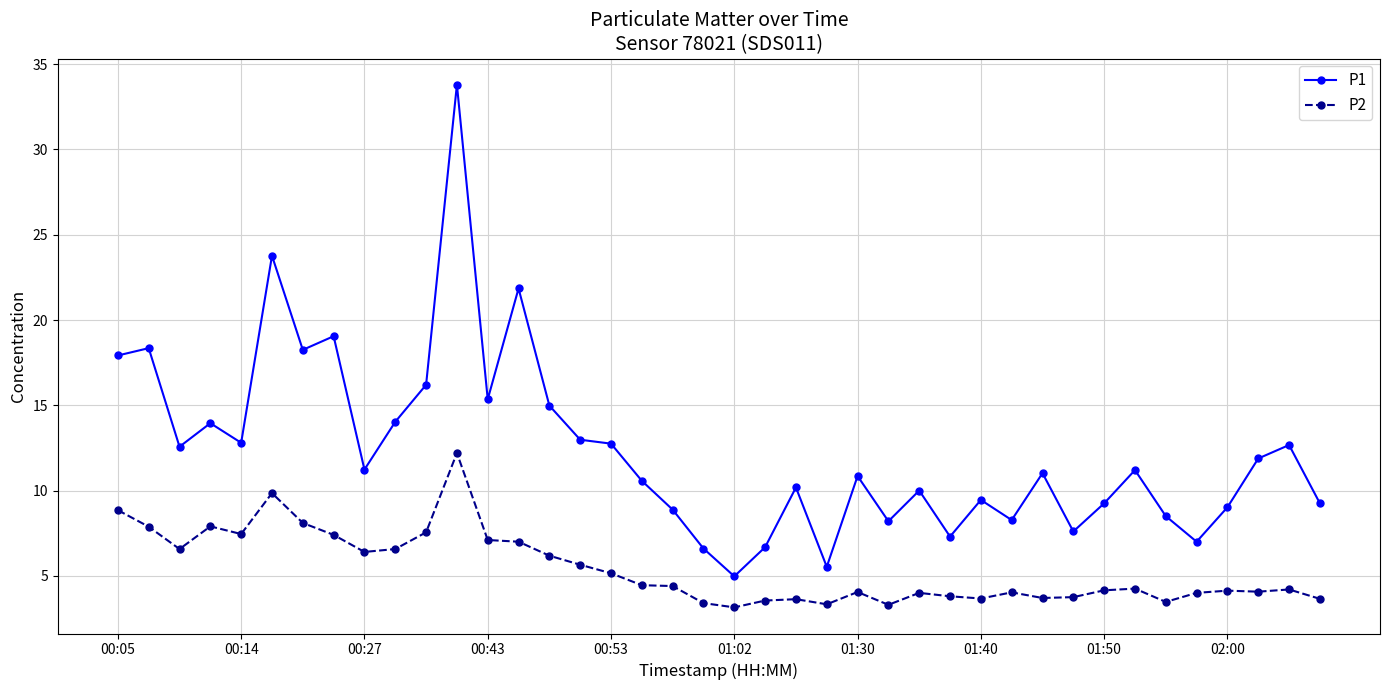

Which series has the largest range (max minus min)?

P1